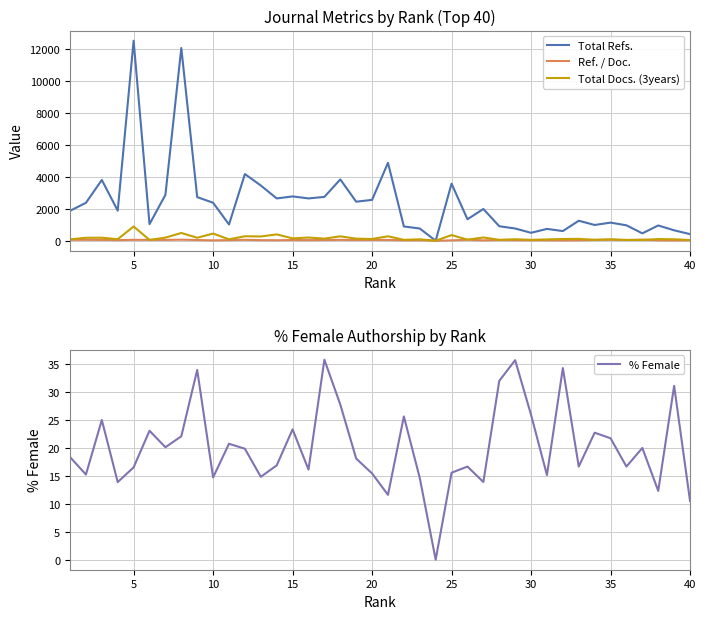

Is it true that % Female equals 22.4 at 20?

False